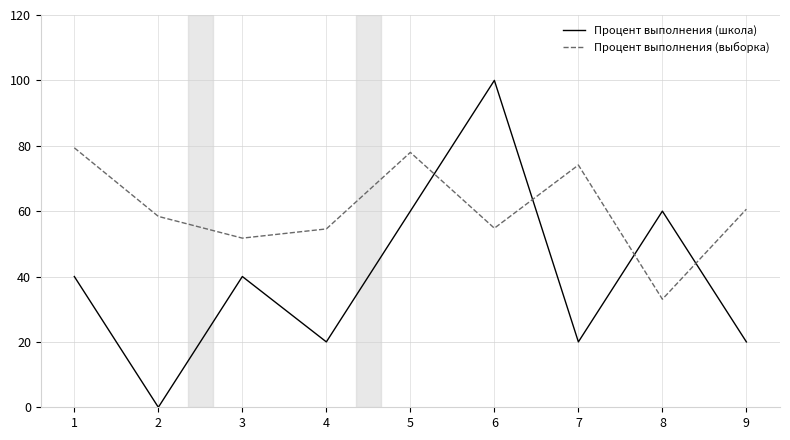

Does the chart have visible grid lines?

Yes